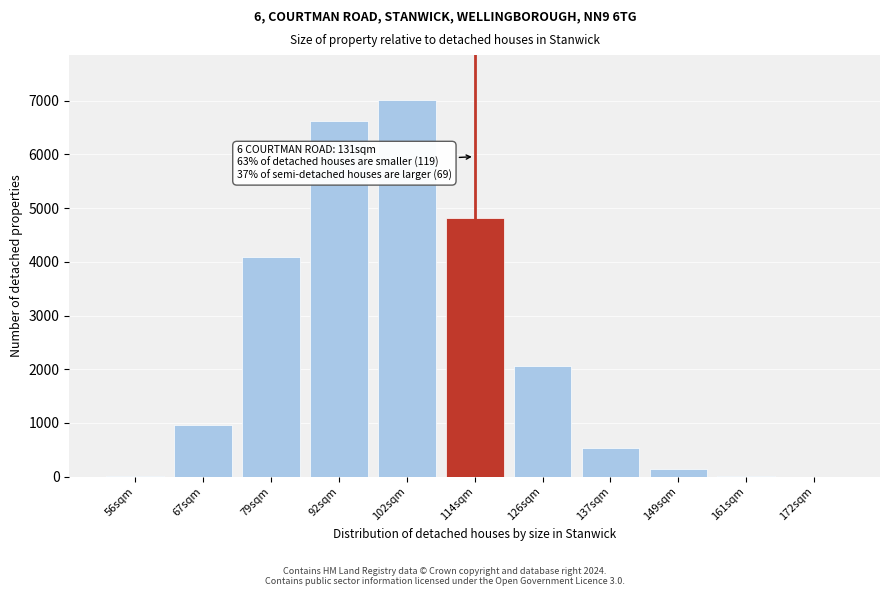

What is the maximum value shown in the chart?

7009